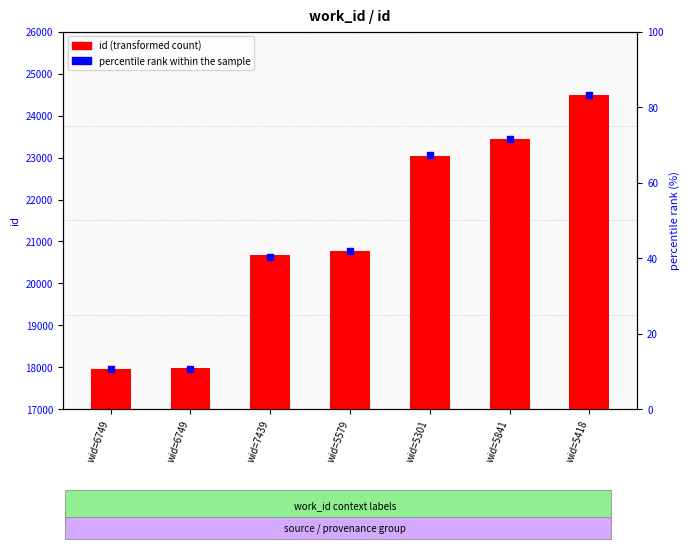

Which series has the largest total across all categories?

id (transformed count)